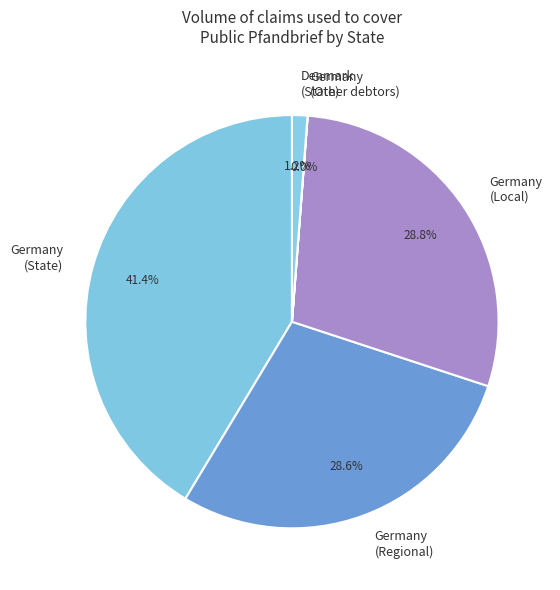

What is the largest slice in the pie chart?

Germany (State)